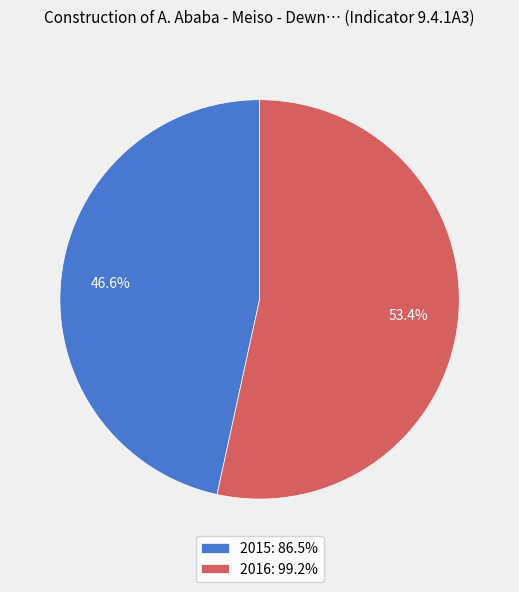

What is the smallest slice in the pie chart?

2015